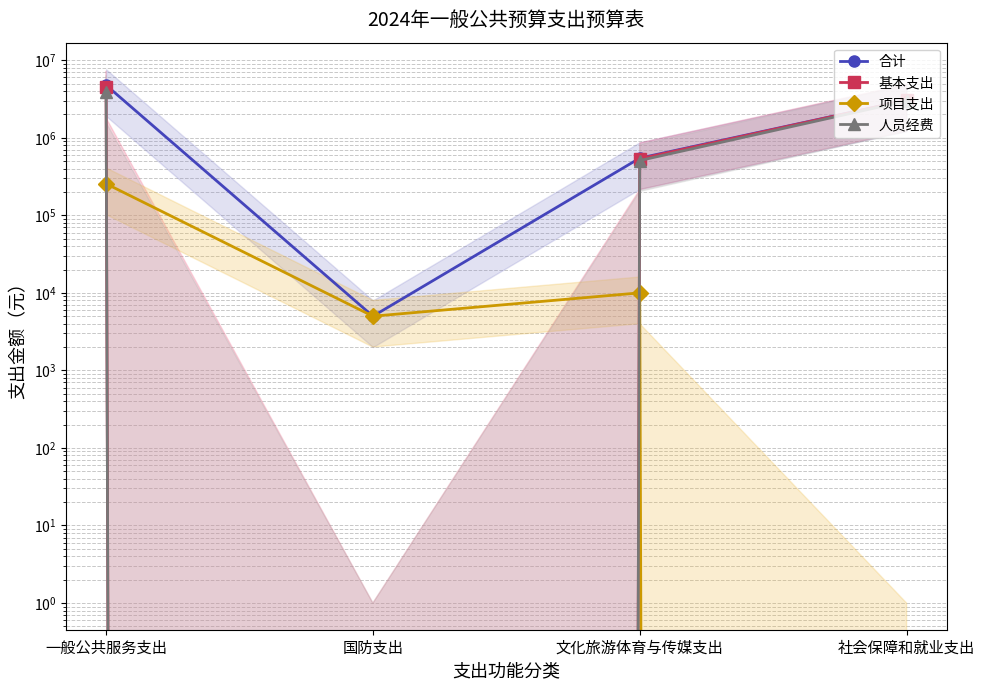

Which series has the widest spread of values?

合计